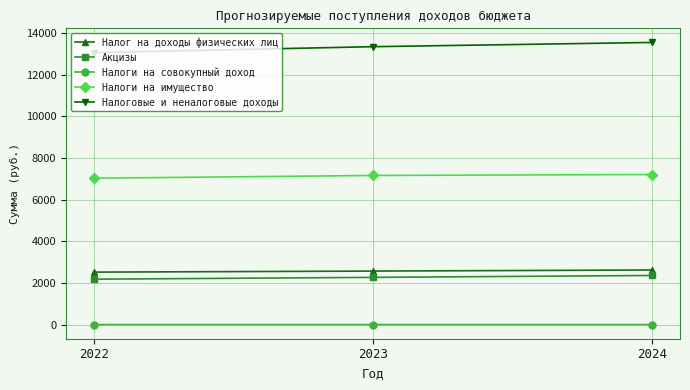

What is the sum of all Налоги на имущество values?

21389.0